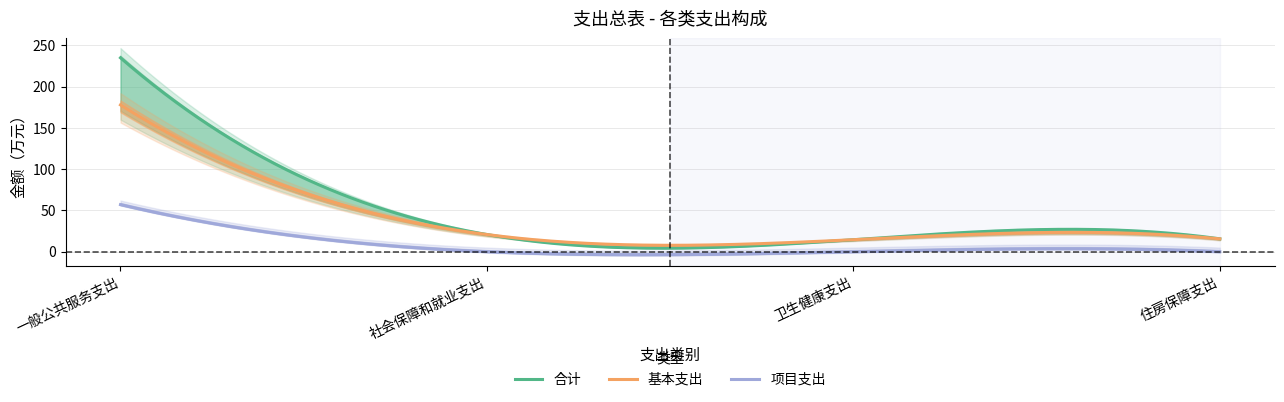

True or false: 基本支出 has more than 0 interior local peaks.

True